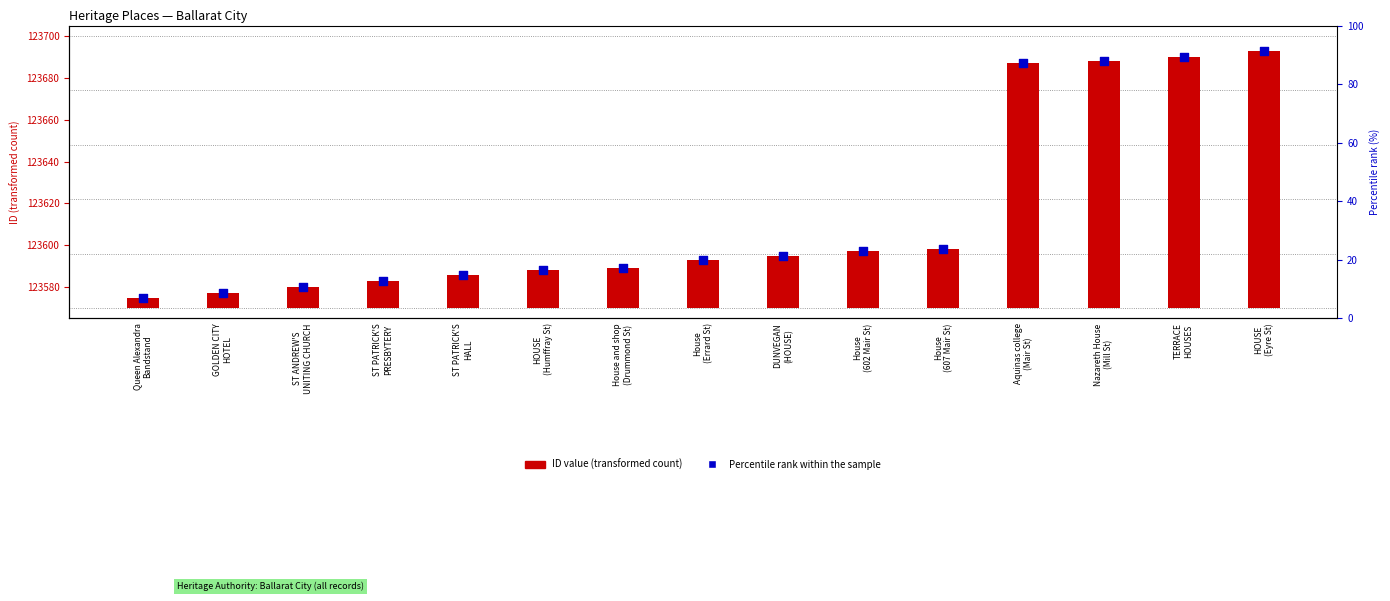

At which category is the sum across all series the highest?

HOUSE
(Eyre St)